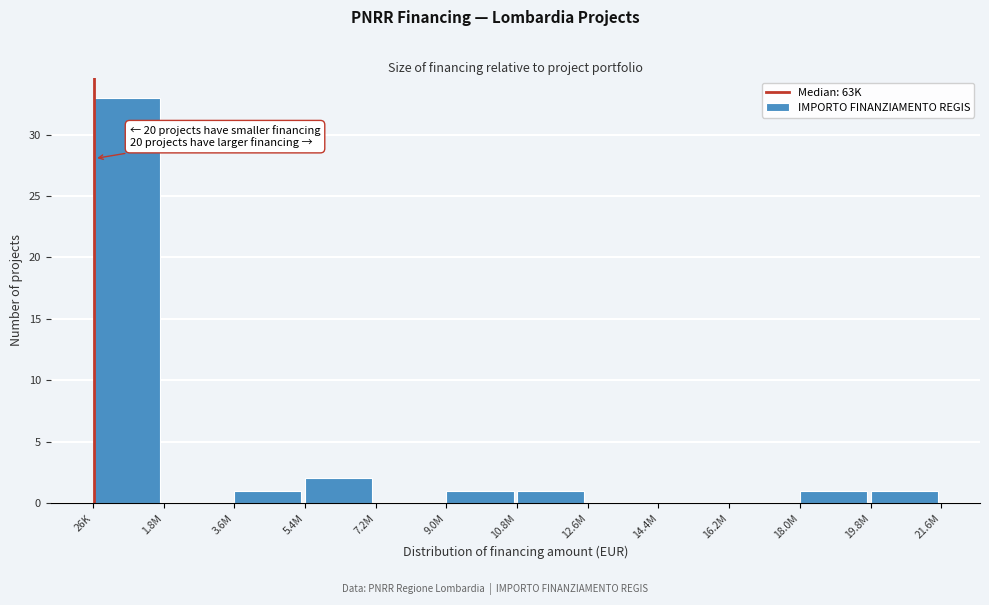

Reading left to right, what are all the values shown in this chart?

26K=33	1.8M=0	3.6M=1	5.4M=2	7.2M=0	9.0M=1	10.8M=1	12.6M=0	14.4M=0	16.2M=0	18.0M=1	19.8M=1